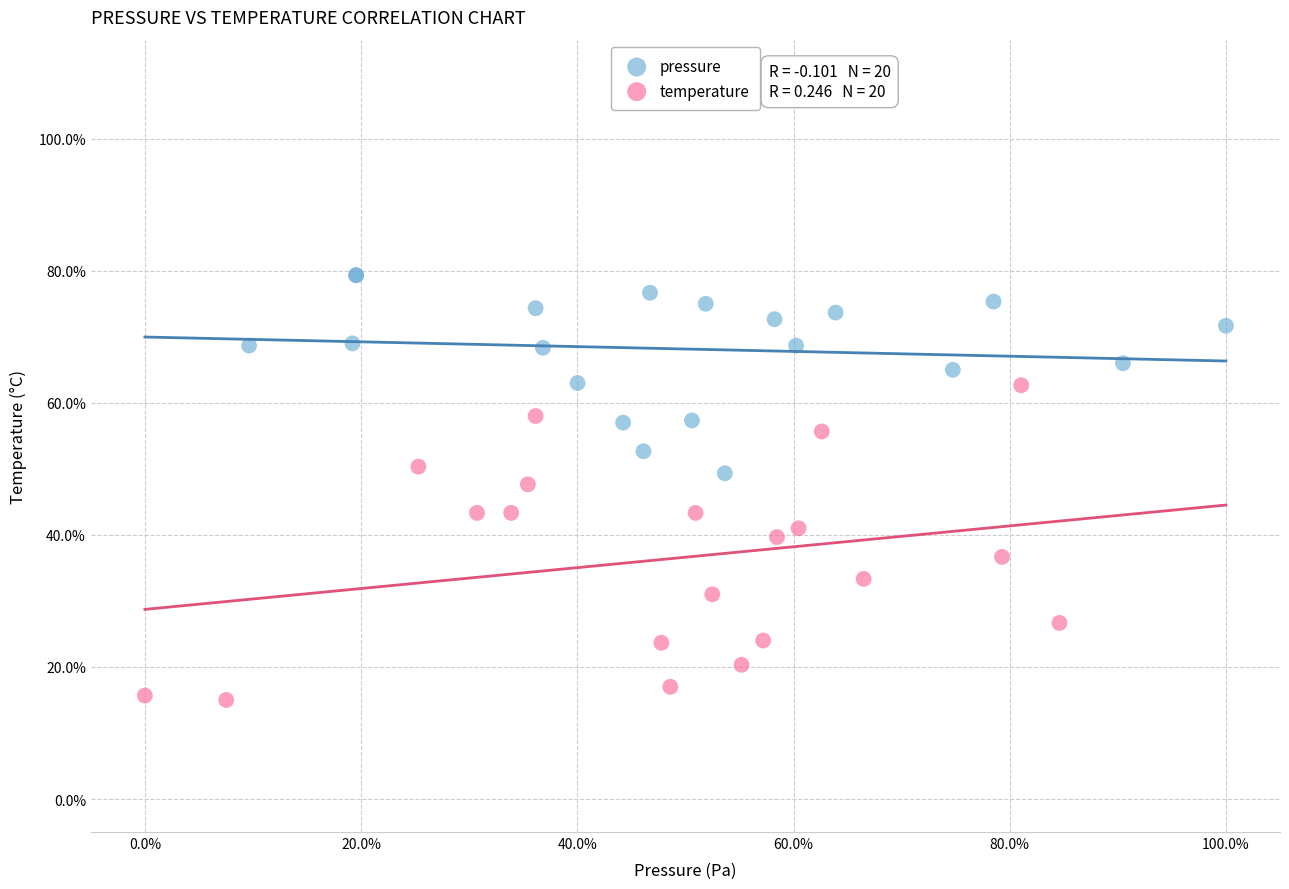

What are all the series names shown in the legend?

pressure, temperature